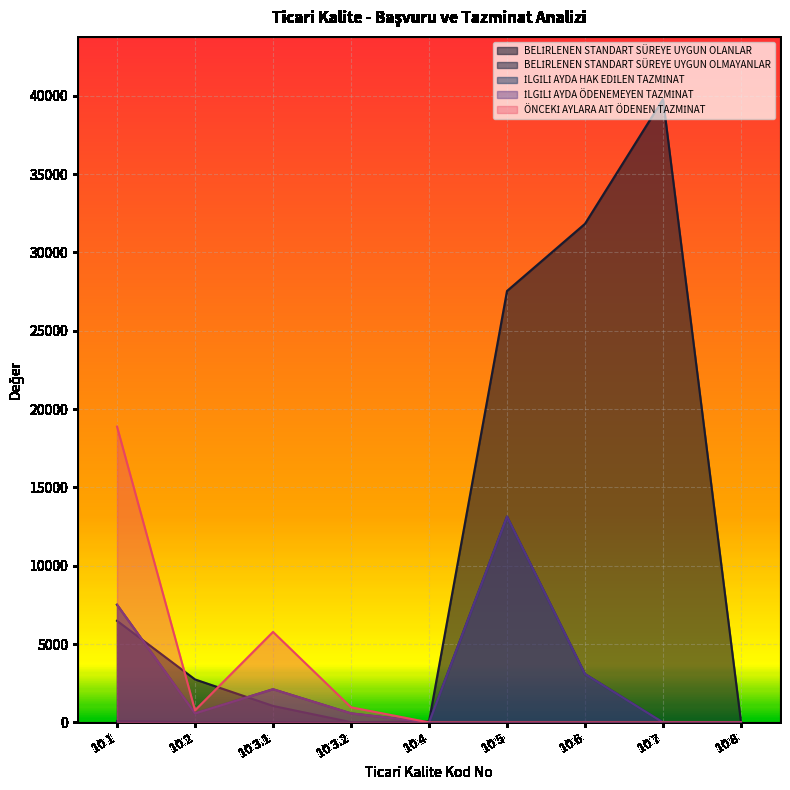

What is the difference between the maximum and minimum values in the İLGİLİ AYDA ÖDENEMEYEN TAZMİNAT series?

13140